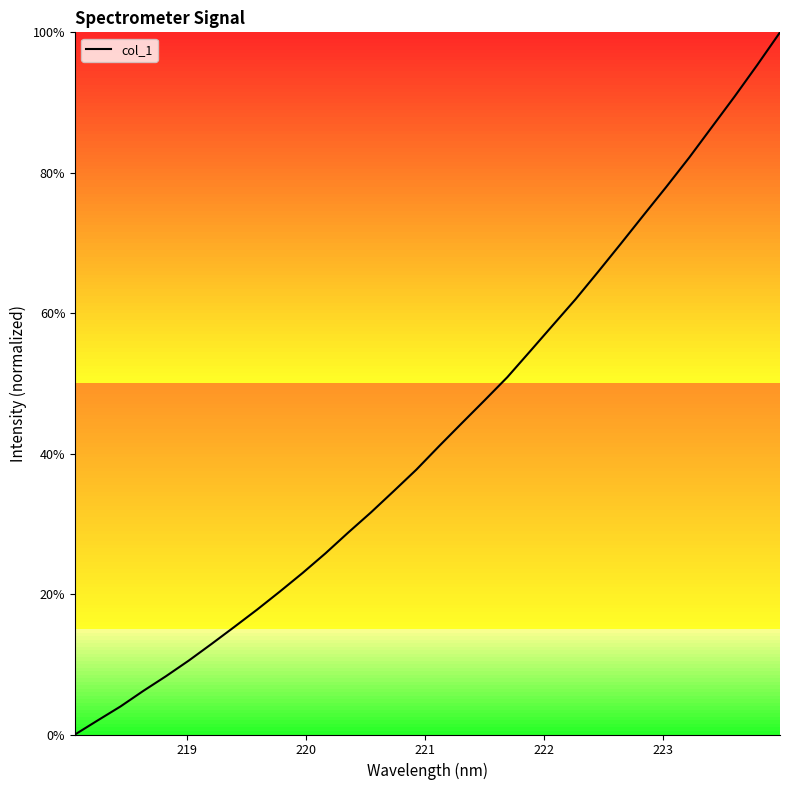

How many values are below 41?

16